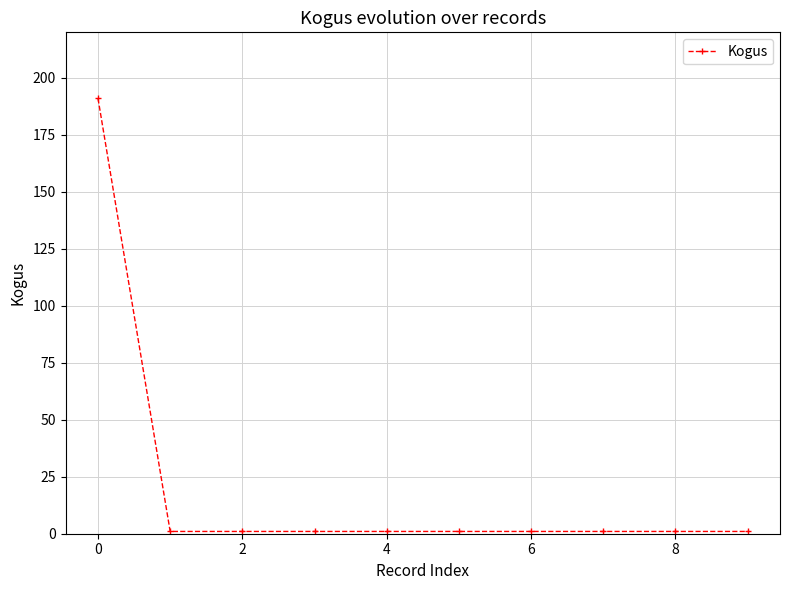

How many lines are shown in the chart?

1